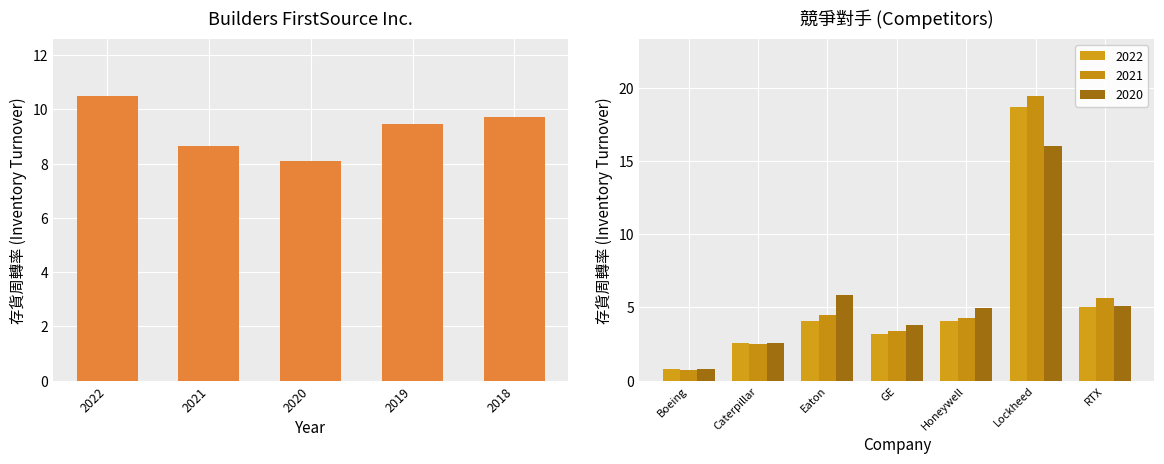

At which category does the chart reach its peak across all series?

2022